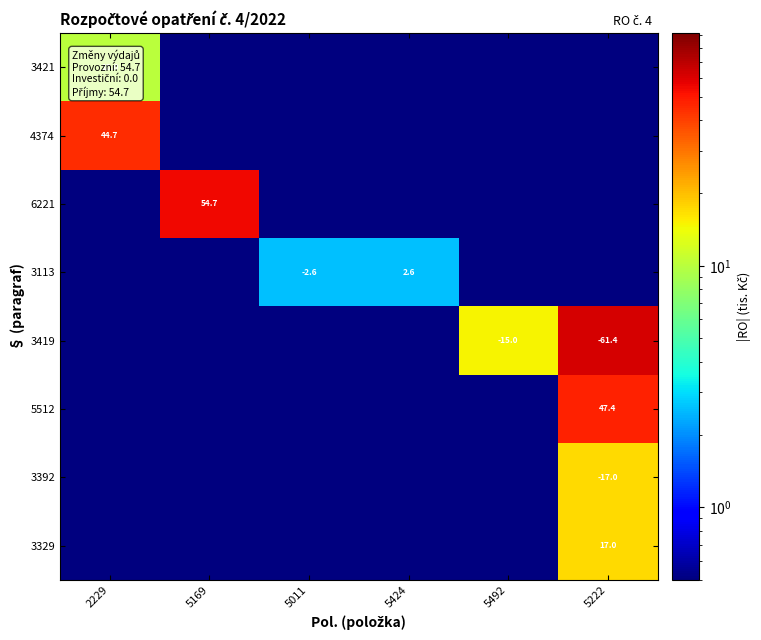

Is it true that 3113 equals -2.6 at 5011?

True